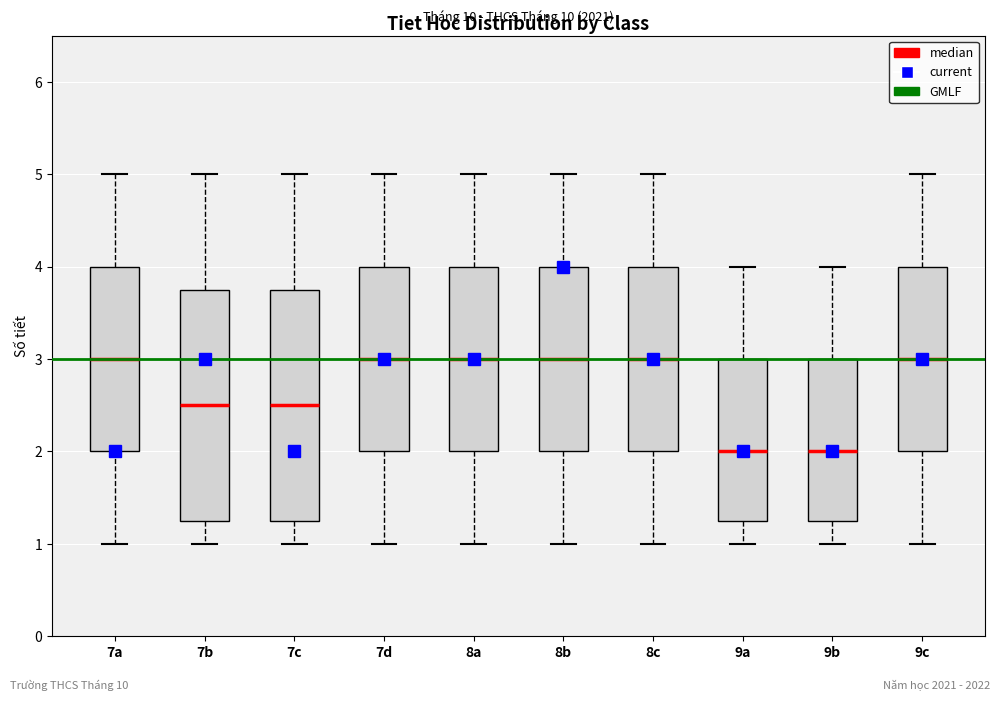

Reading left to right, transcribe this box plot: for each box, give where its median line is, the range the box spans, and where its two whiskers end, as read against the y-axis. The values are not printed on the chart, so give them approximately, as read against the axis.

7a: median 3.0, box 2.0 to 4.0, whiskers 1.0 to 5.0
7b: median 2.5, box 1.3 to 3.8, whiskers 1.0 to 5.0
7c: median 2.5, box 1.3 to 3.8, whiskers 1.0 to 5.0
7d: median 3.0, box 2.0 to 4.0, whiskers 1.0 to 5.0
8a: median 3.0, box 2.0 to 4.0, whiskers 1.0 to 5.0
8b: median 3.0, box 2.0 to 4.0, whiskers 1.0 to 5.0
8c: median 3.0, box 2.0 to 4.0, whiskers 1.0 to 5.0
9a: median 2.0, box 1.3 to 3.0, whiskers 1.0 to 4.0
9b: median 2.0, box 1.3 to 3.0, whiskers 1.0 to 4.0
9c: median 3.0, box 2.0 to 4.0, whiskers 1.0 to 5.0